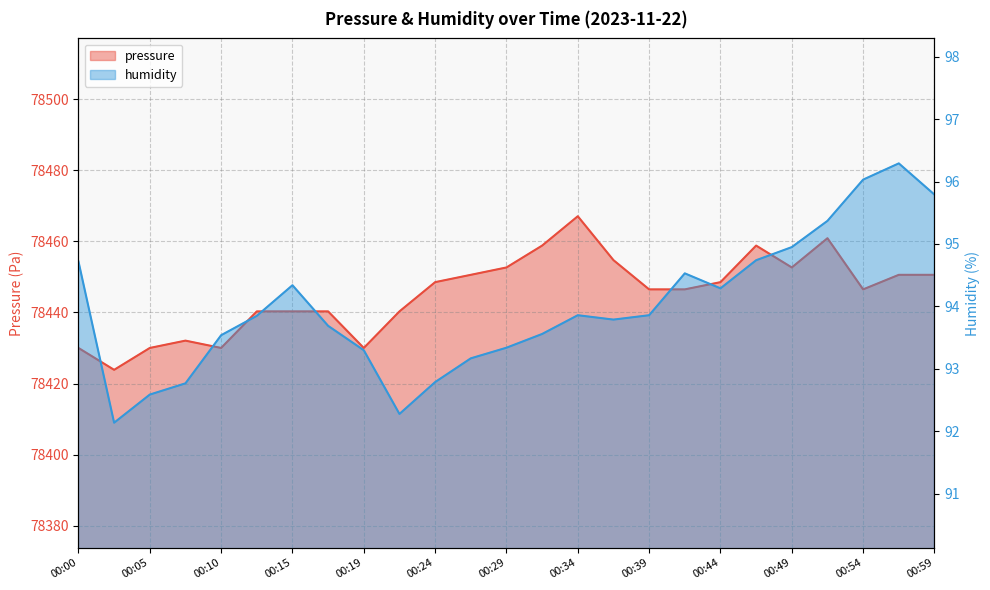

The pressure series shows 129565.6 at 00:34. True or false?

False